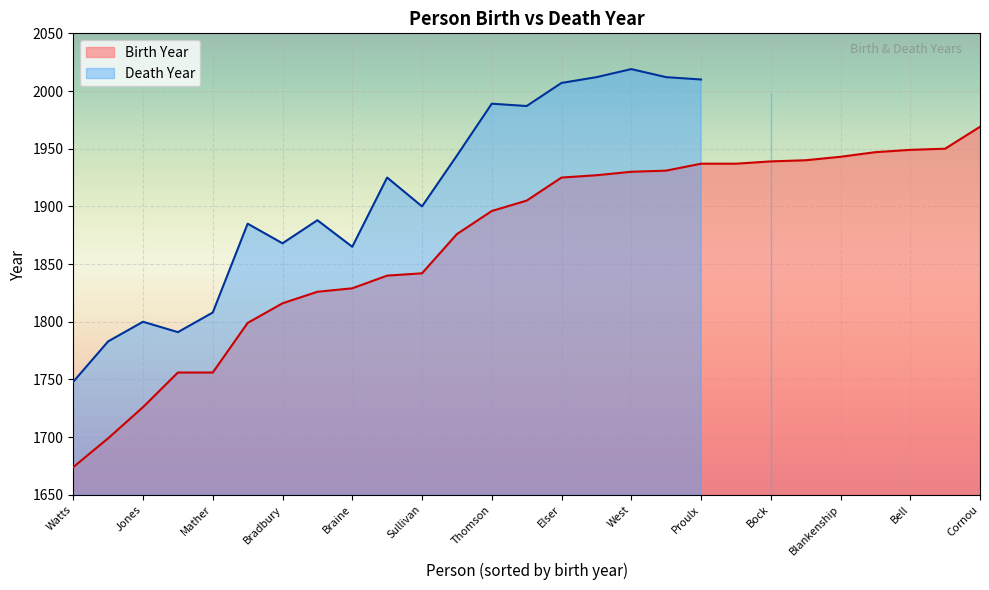

Which series has the widest spread of values?

Death Year